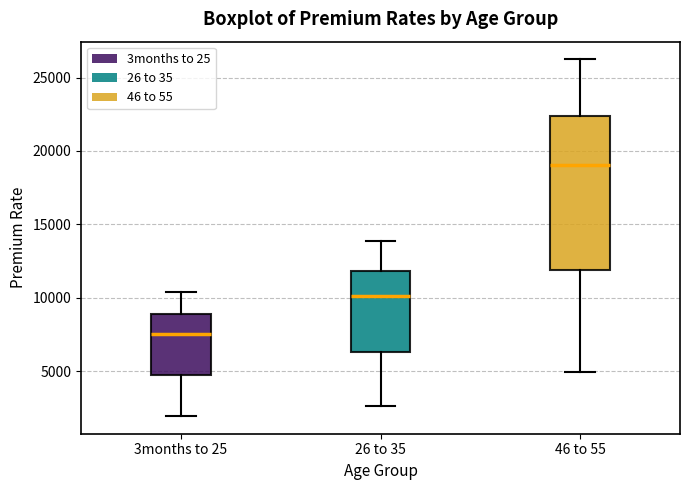

Which box has the highest median line?

46 to 55